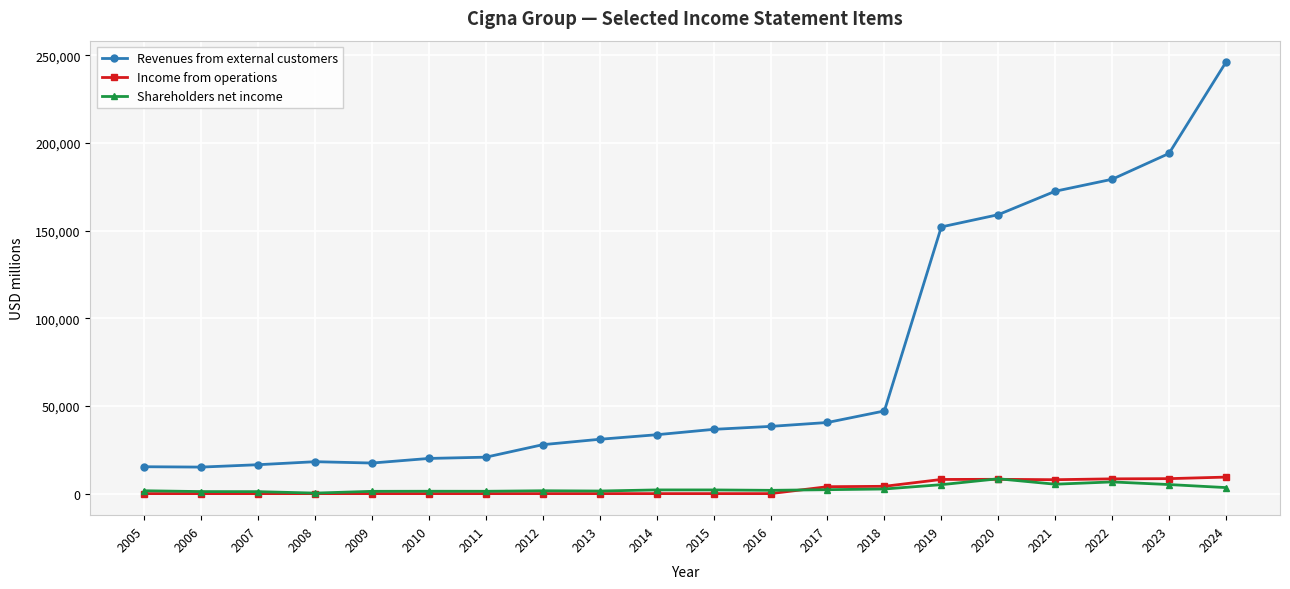

Is the value of Income from operations at 2006 greater than the value of Revenues from external customers at 2024?

No